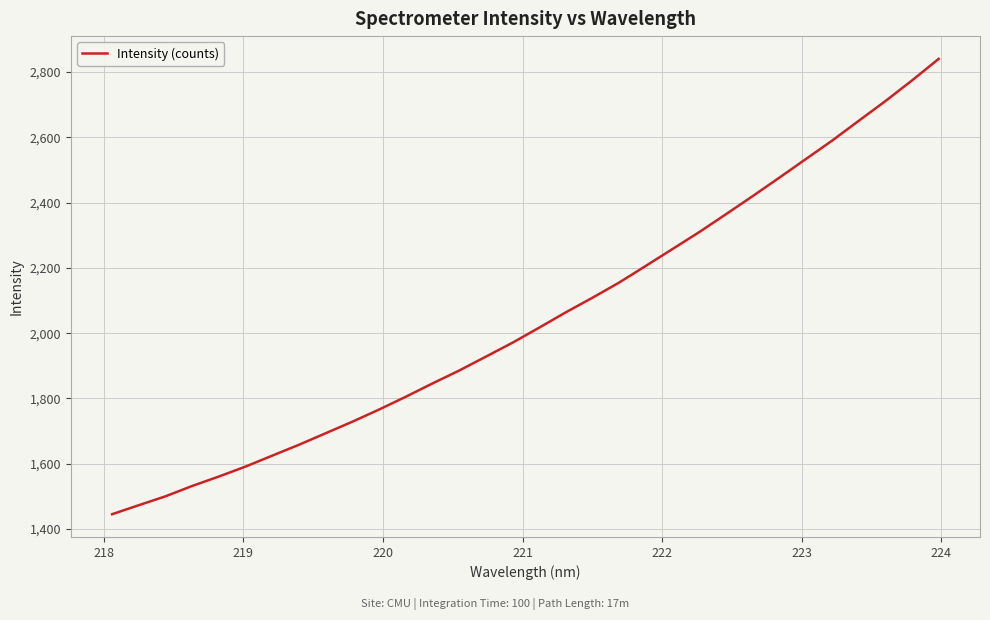

How many lines are shown in the chart?

1